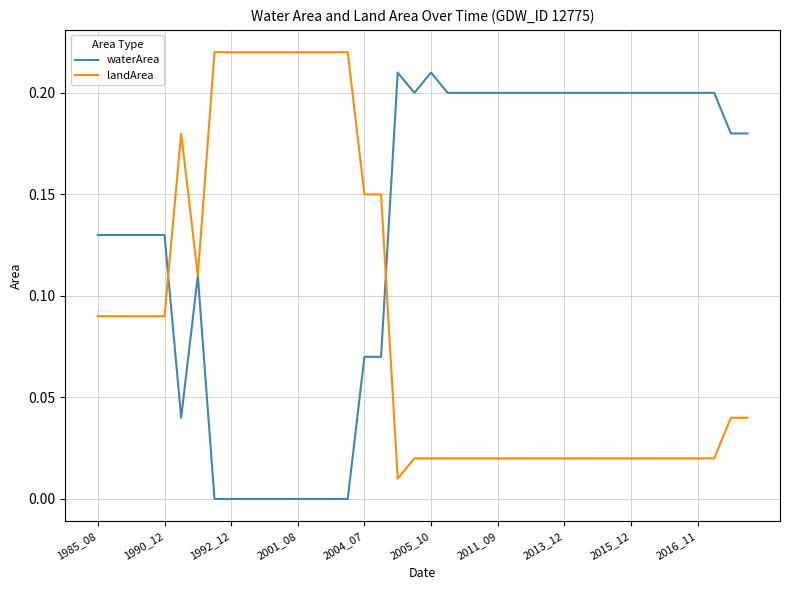

How many lines are shown in the chart?

2